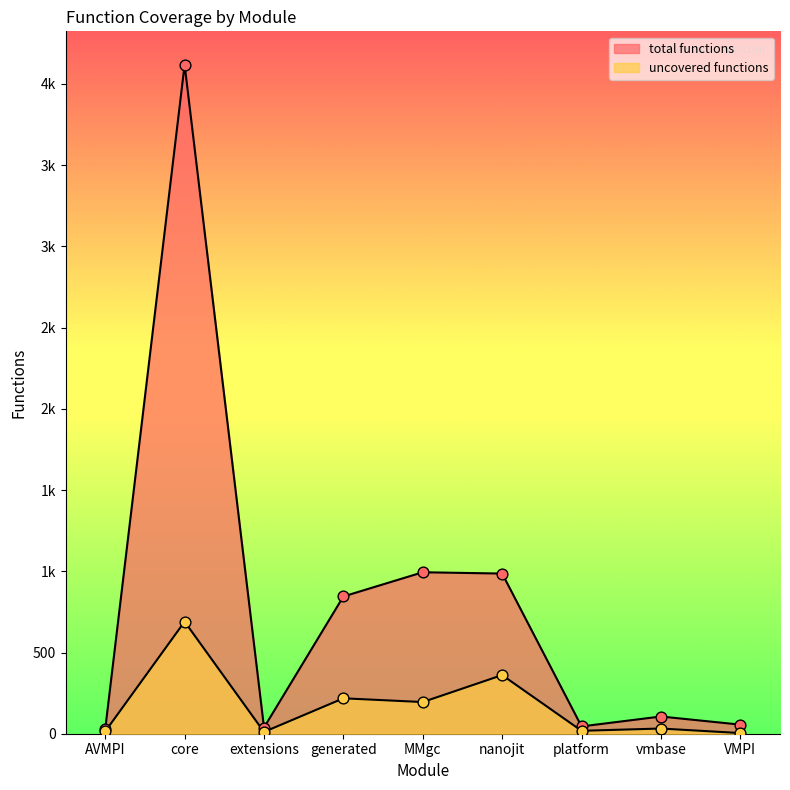

What is the total value across all series at nanojit?

1347